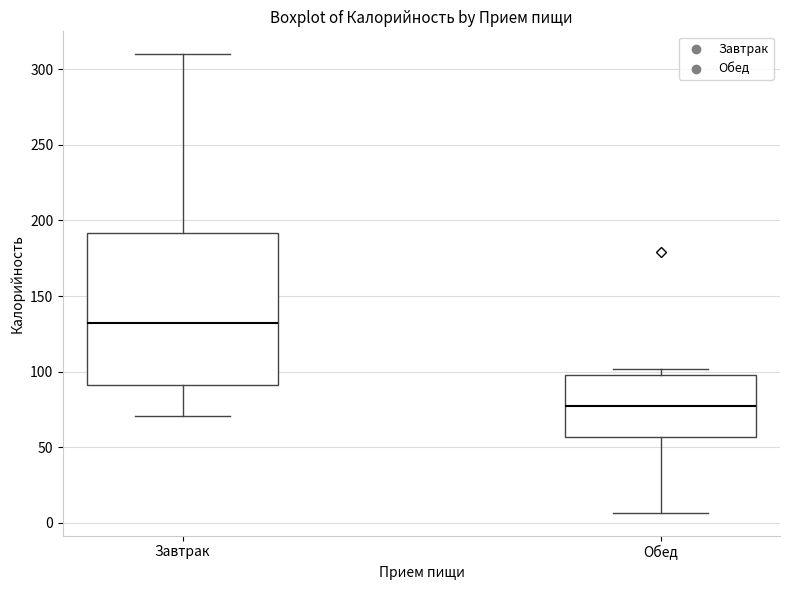

Which box's median line is the highest?

Завтрак